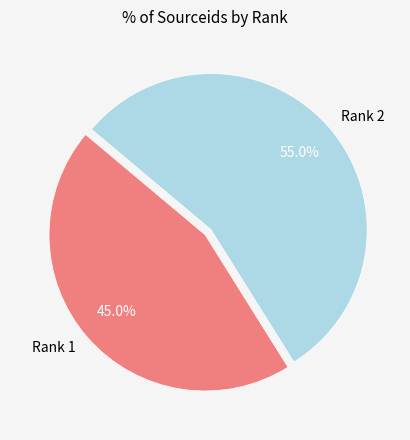

To the nearest percent, what is the combined percentage of Rank 1 and Rank 2?

100%